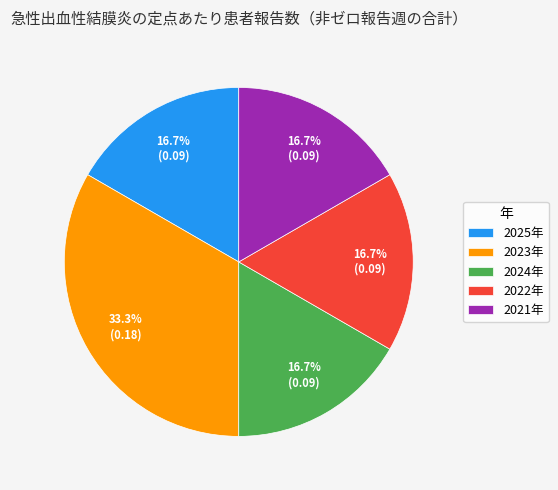

What is the largest slice in the pie chart?

2023年